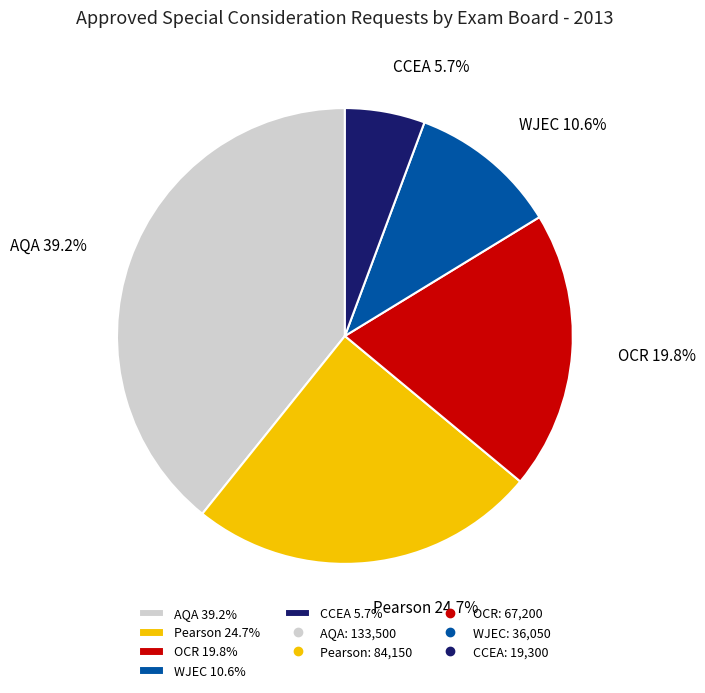

Rank the categories by value from lowest to highest.

CCEA, WJEC, OCR, Pearson, AQA